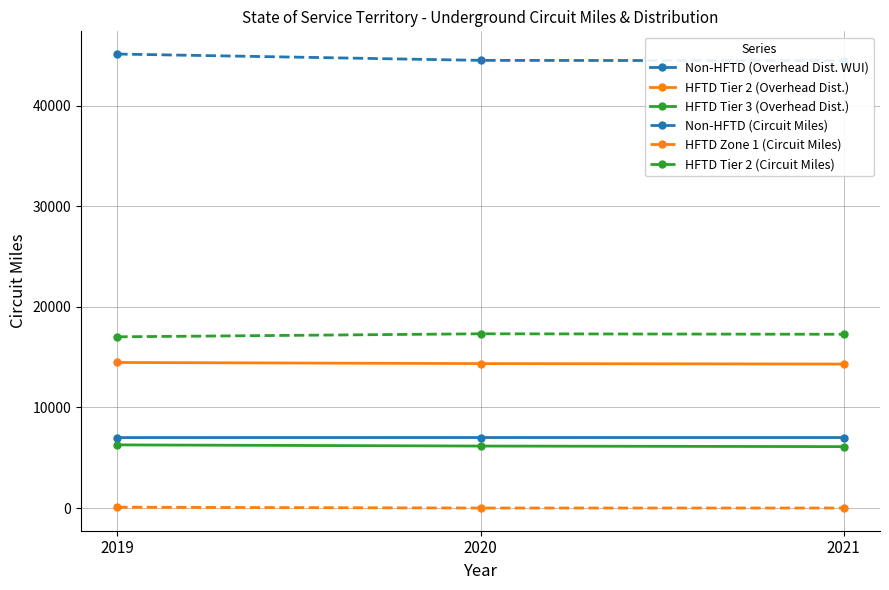

At which category does the chart reach its peak across all series?

2019